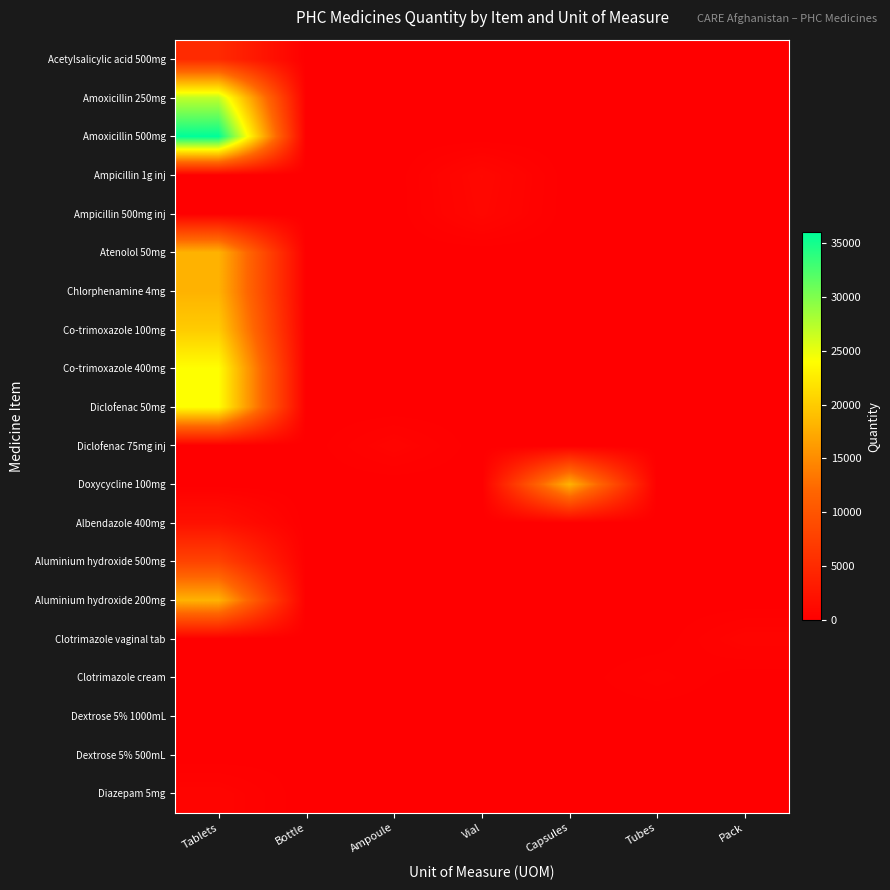

Which label corresponds to the largest value in the chart?

Tablets